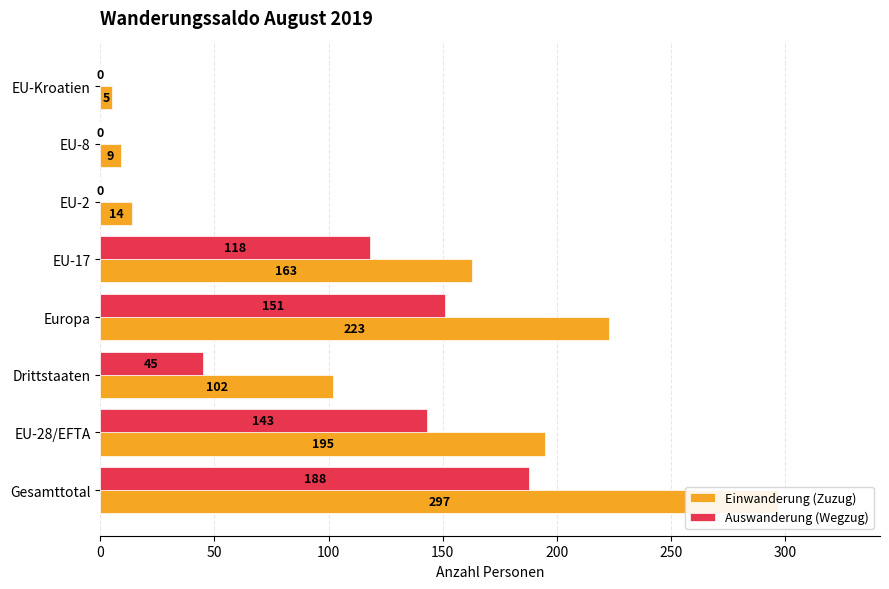

How many groups of bars are there?

8